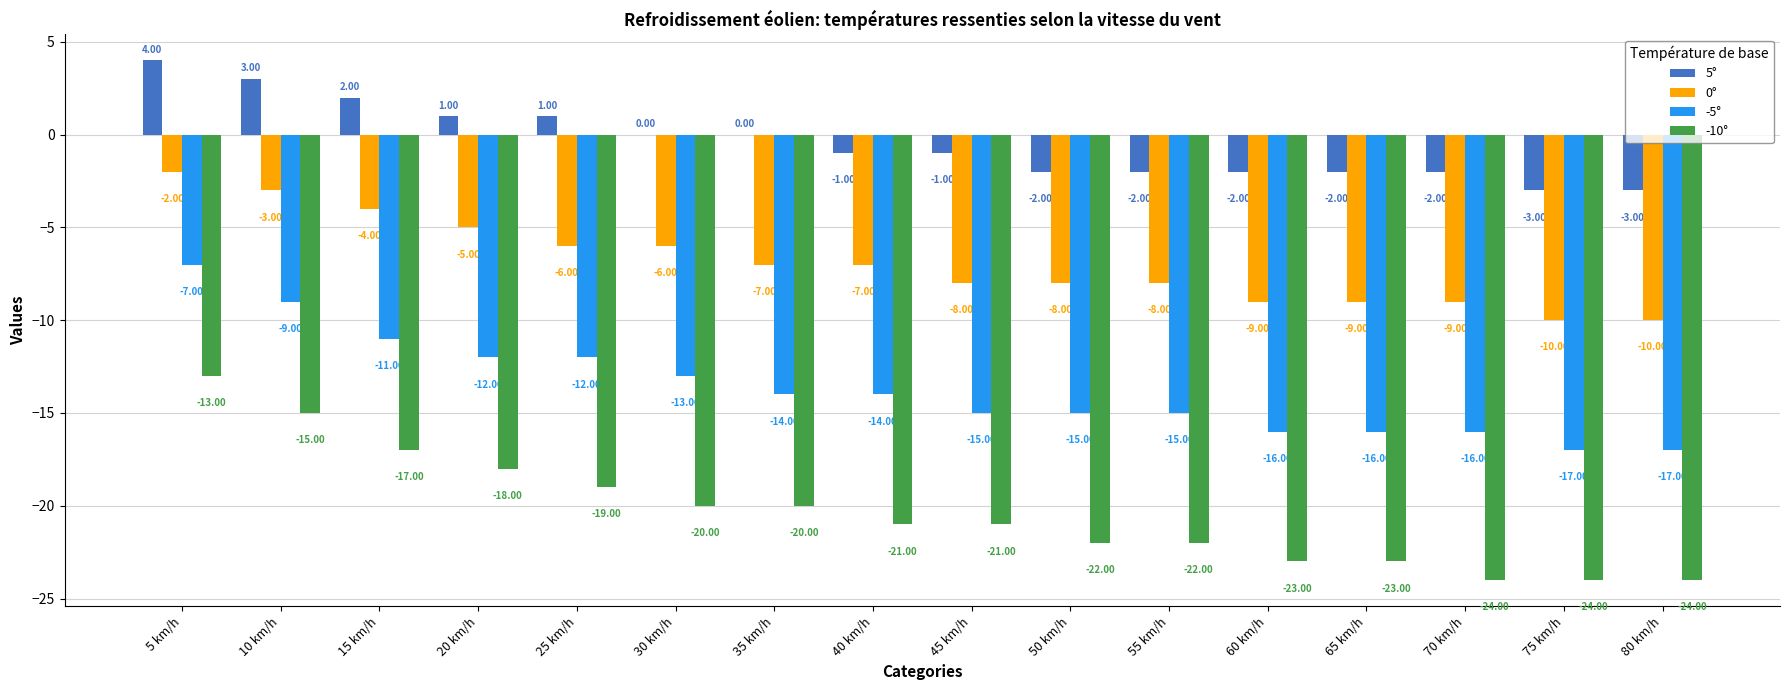

Reading left to right, what are all the values shown in this chart?

5°: 5 km/h=4	10 km/h=3	15 km/h=2	20 km/h=1	25 km/h=1	30 km/h=0	35 km/h=0	40 km/h=-1	45 km/h=-1	50 km/h=-2	55 km/h=-2	60 km/h=-2	65 km/h=-2	70 km/h=-2	75 km/h=-3	80 km/h=-3
0°: 5 km/h=-2	10 km/h=-3	15 km/h=-4	20 km/h=-5	25 km/h=-6	30 km/h=-6	35 km/h=-7	40 km/h=-7	45 km/h=-8	50 km/h=-8	55 km/h=-8	60 km/h=-9	65 km/h=-9	70 km/h=-9	75 km/h=-10	80 km/h=-10
-5°: 5 km/h=-7	10 km/h=-9	15 km/h=-11	20 km/h=-12	25 km/h=-12	30 km/h=-13	35 km/h=-14	40 km/h=-14	45 km/h=-15	50 km/h=-15	55 km/h=-15	60 km/h=-16	65 km/h=-16	70 km/h=-16	75 km/h=-17	80 km/h=-17
-10°: 5 km/h=-13	10 km/h=-15	15 km/h=-17	20 km/h=-18	25 km/h=-19	30 km/h=-20	35 km/h=-20	40 km/h=-21	45 km/h=-21	50 km/h=-22	55 km/h=-22	60 km/h=-23	65 km/h=-23	70 km/h=-24	75 km/h=-24	80 km/h=-24